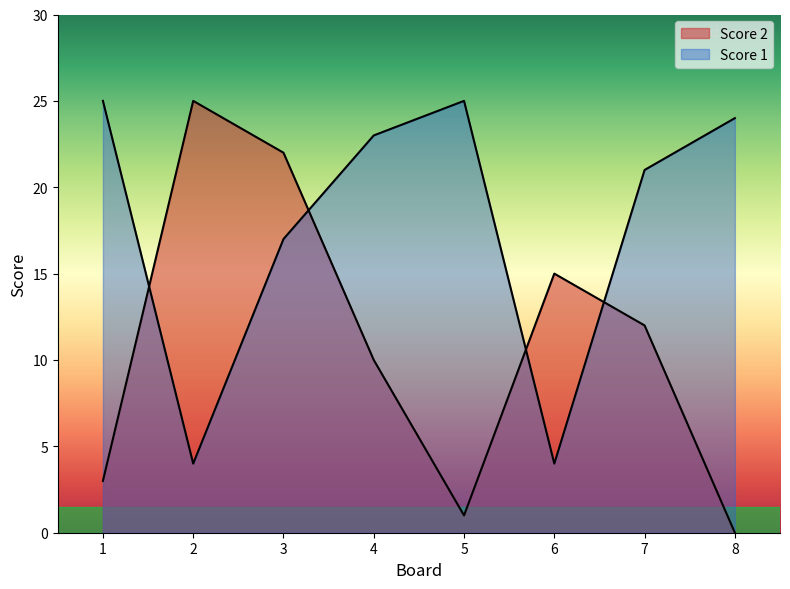

Where does the Score 1 series first go above 23?

1